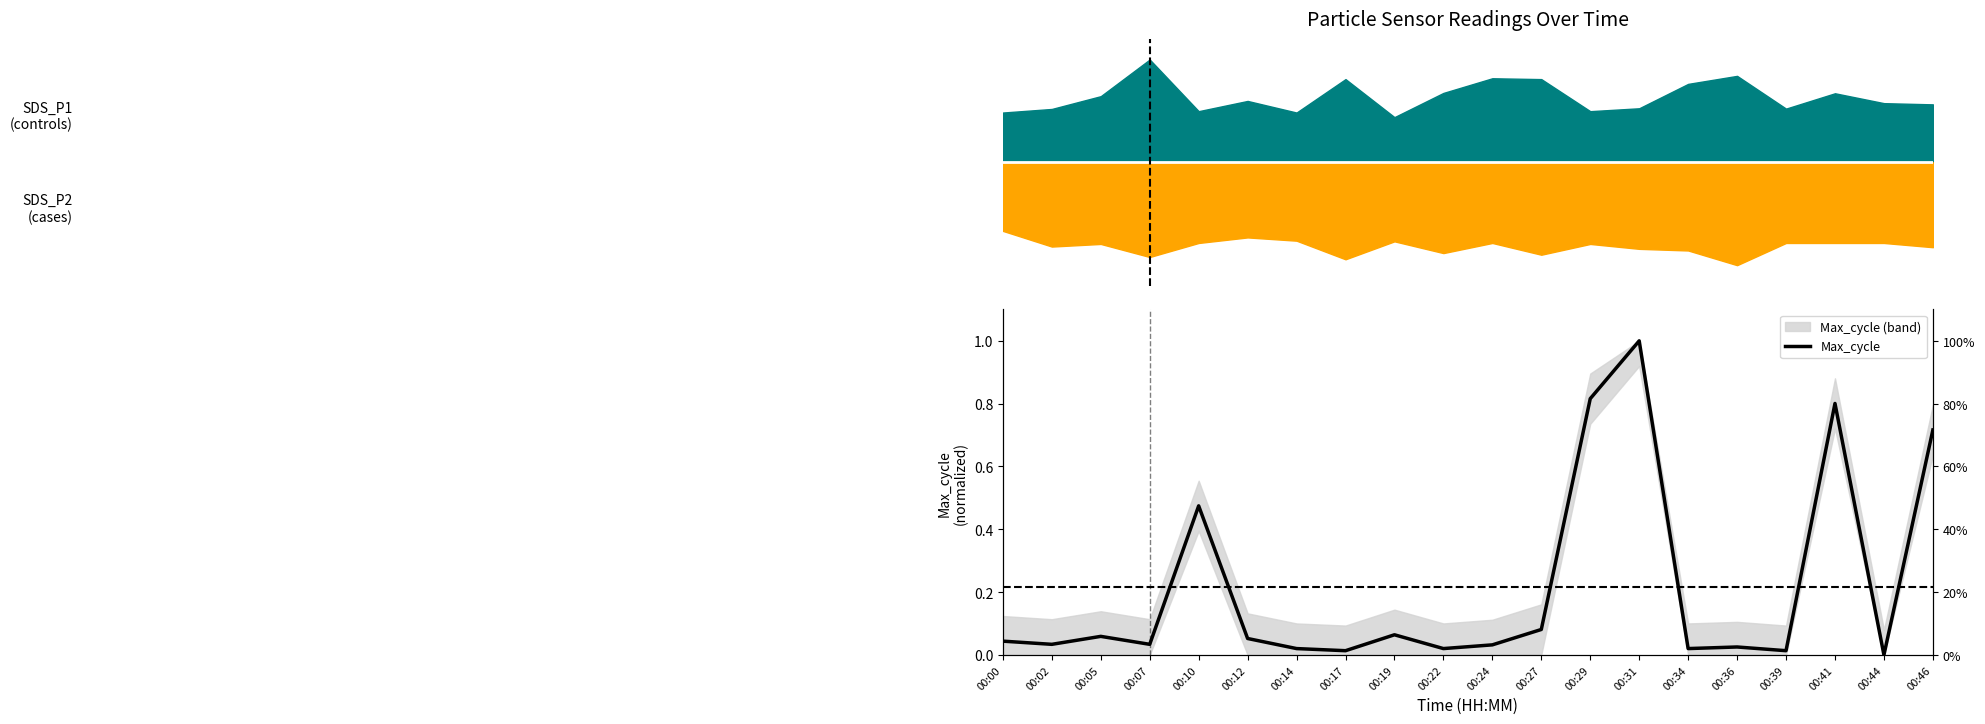

What is the sum of all values?

4.3